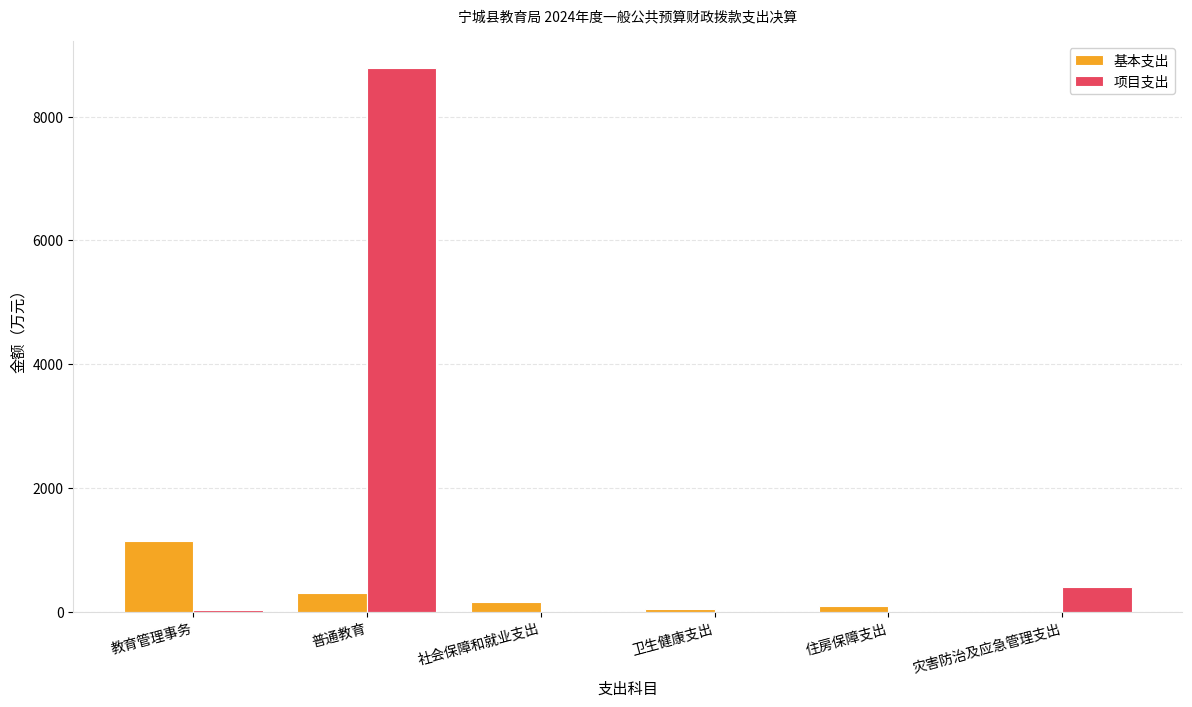

Where is 基本支出 nearest to the value 569?

普通教育